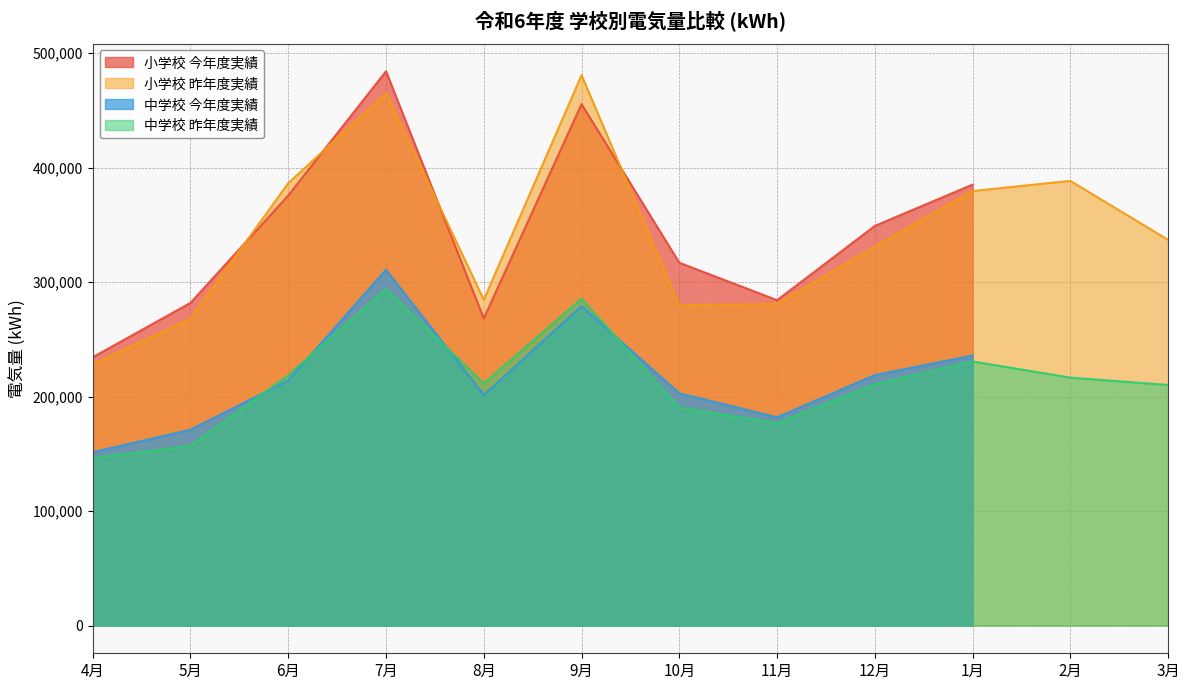

List the labels in order of 小学校 昨年度実績 value, largest first.

9月, 7月, 2月, 6月, 1月, 3月, 12月, 8月, 11月, 10月, 5月, 4月